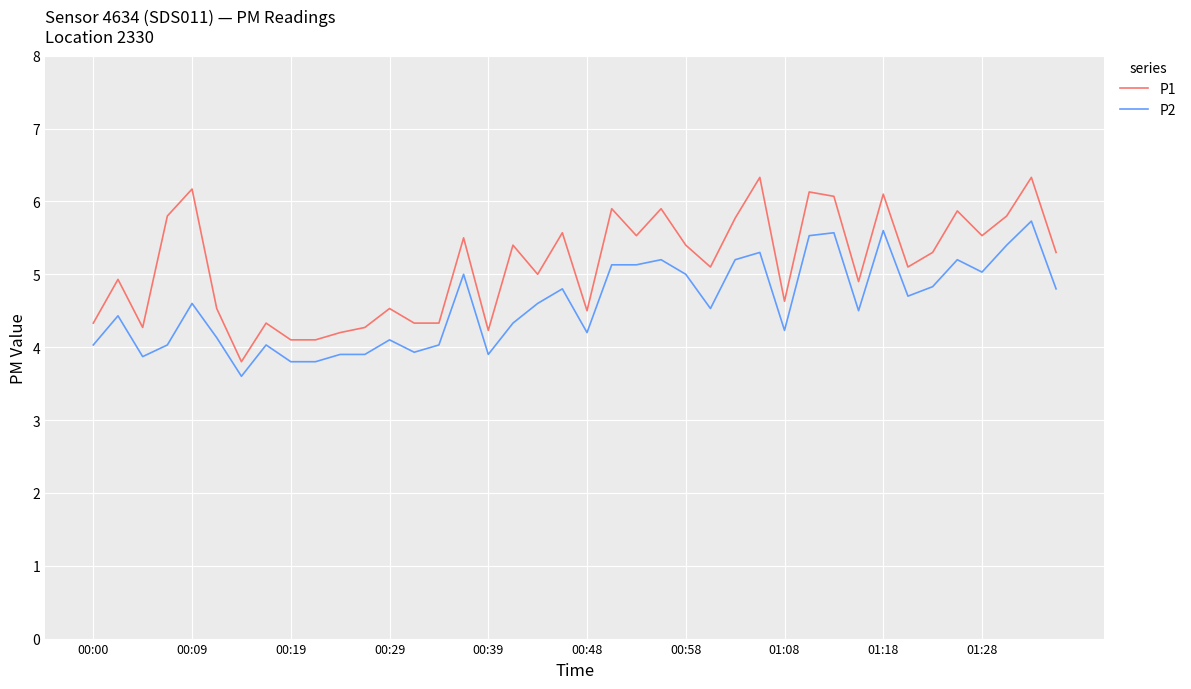

What is the difference between the maximum and minimum values in the P1 series?

2.5